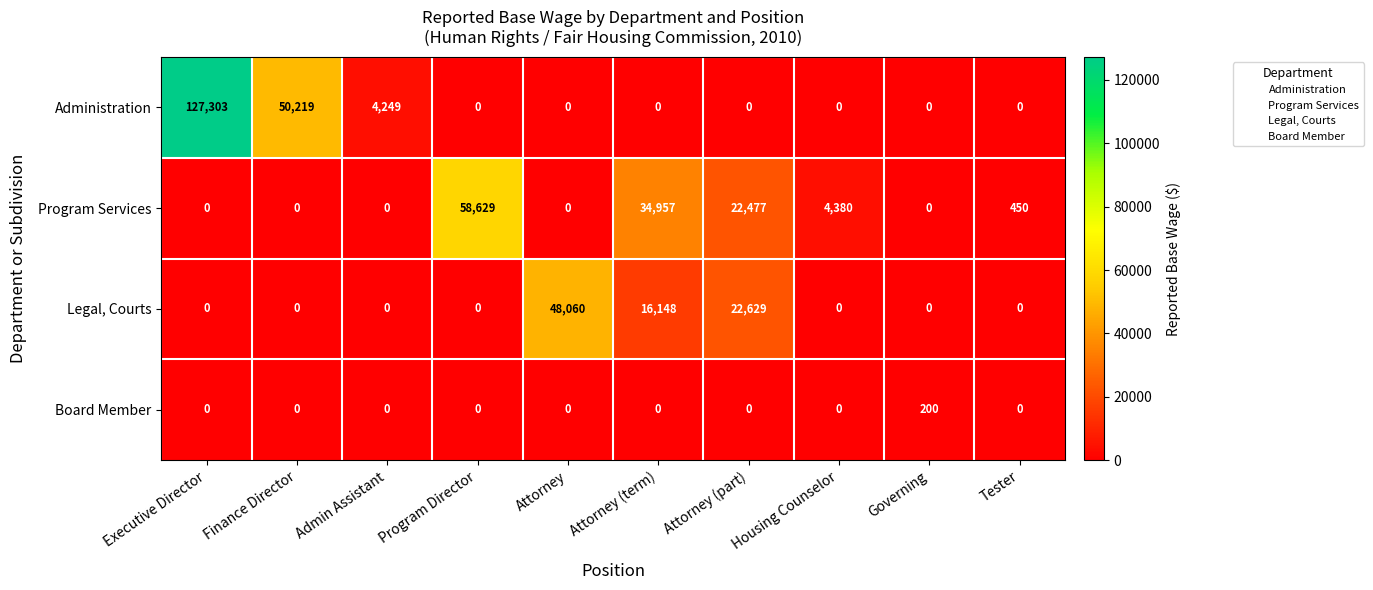

Where does the Program Services series first go above 450?

Program Director